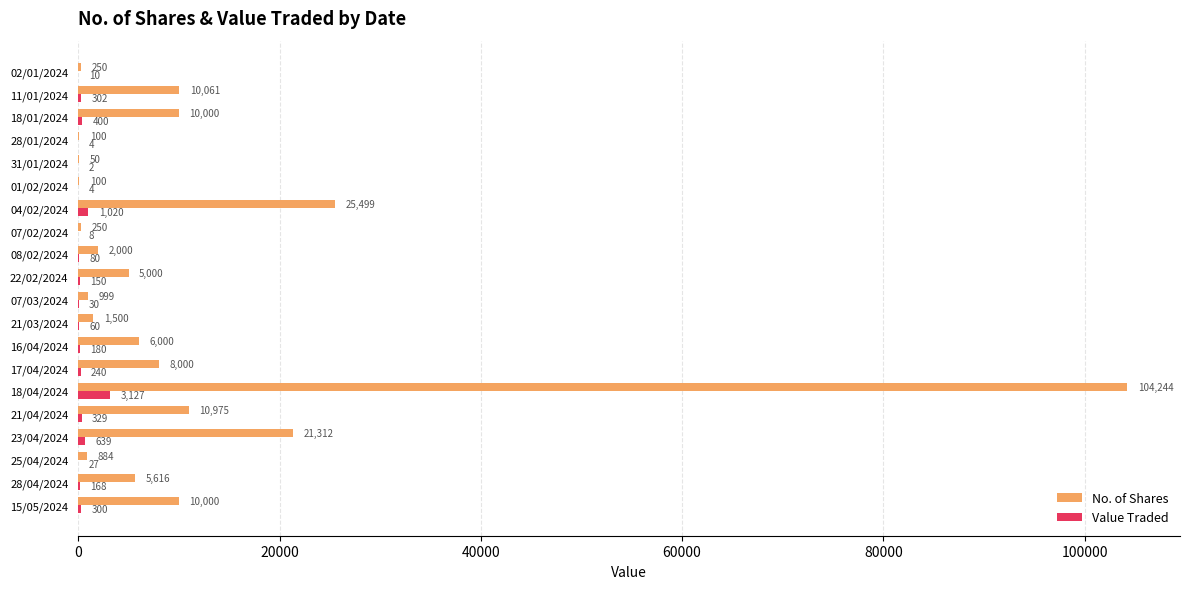

At which label does No. of Shares reach its peak?

18/04/2024